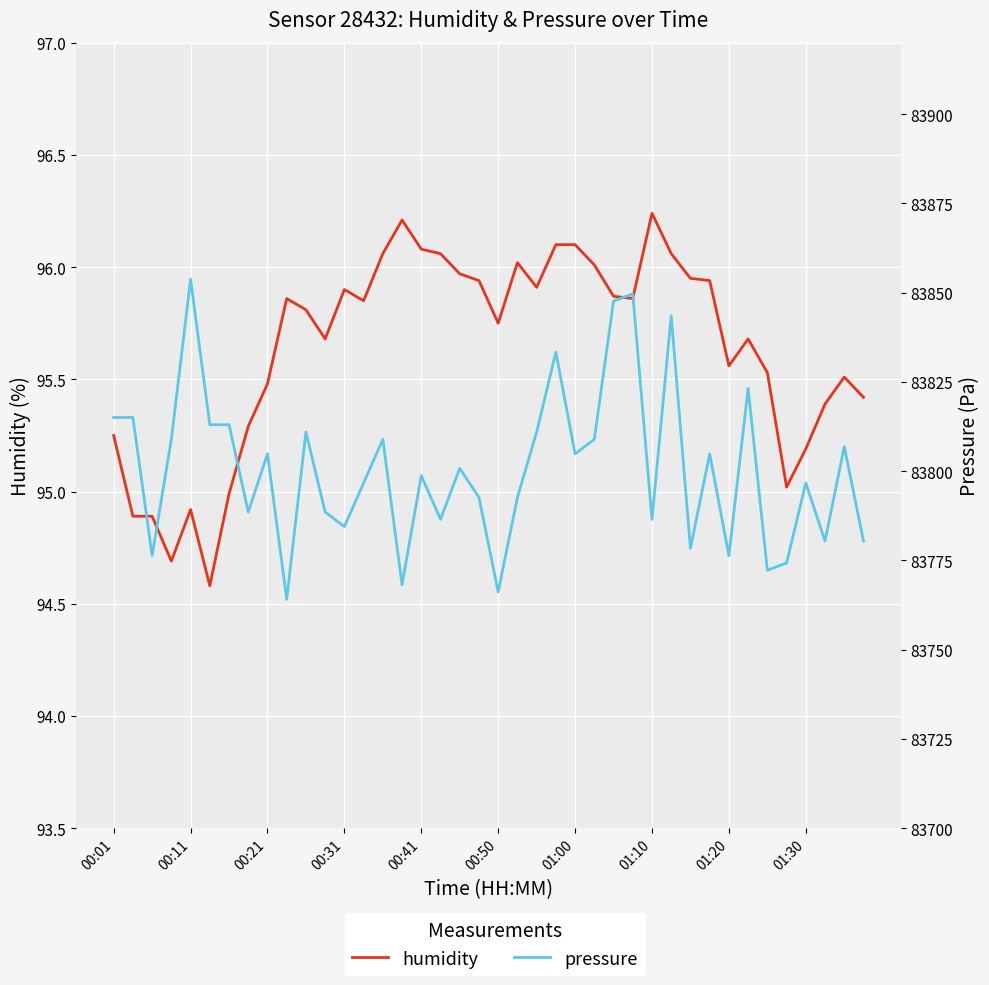

True or false: humidity and pressure cross at least once.

False